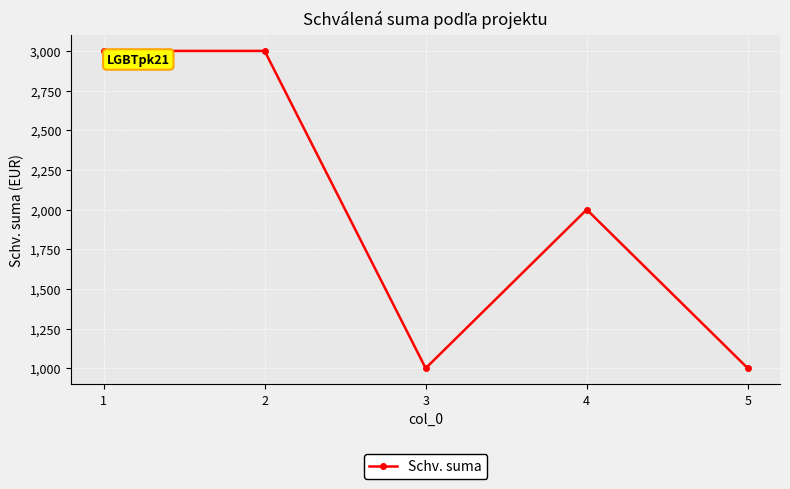

What is the average value?

2000